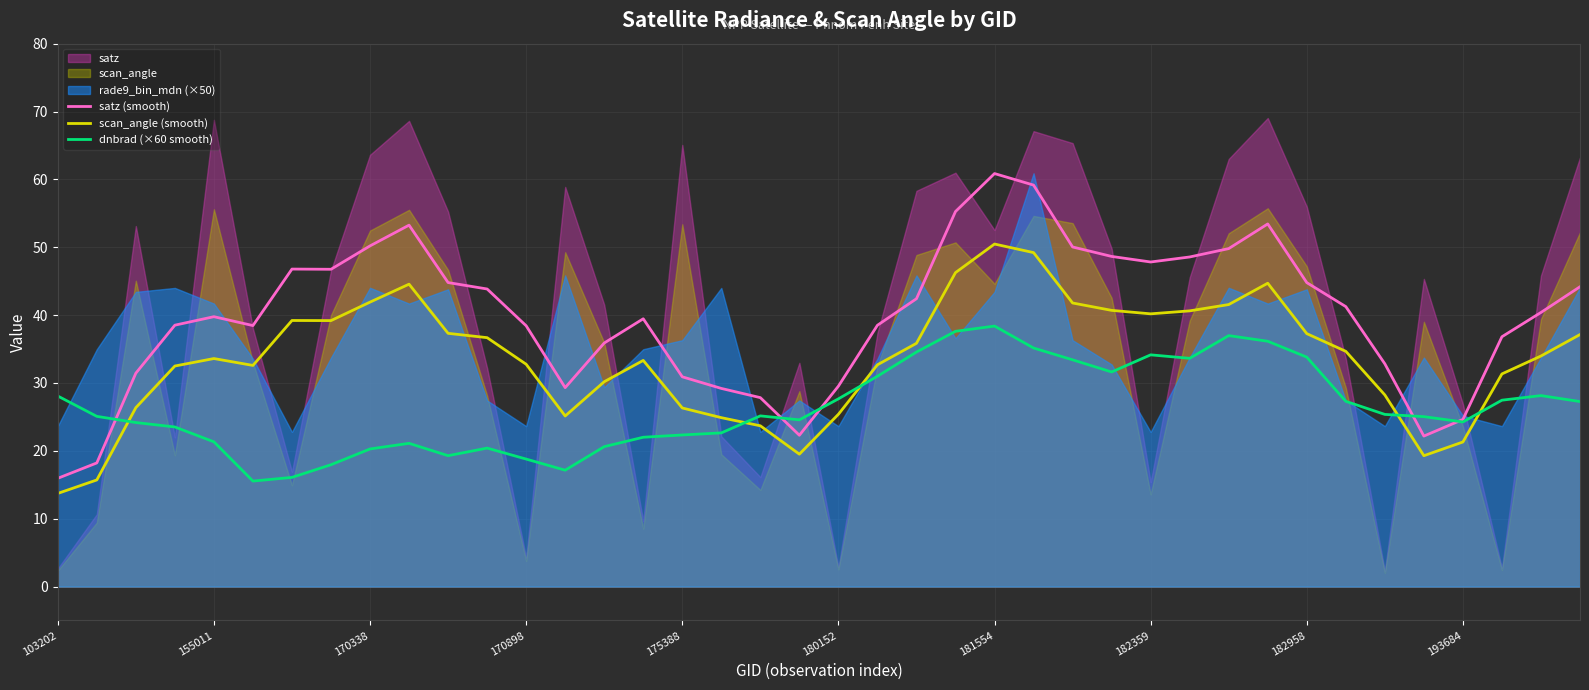

Where is dnbrad (×60 smooth) nearest to the value 26?

34